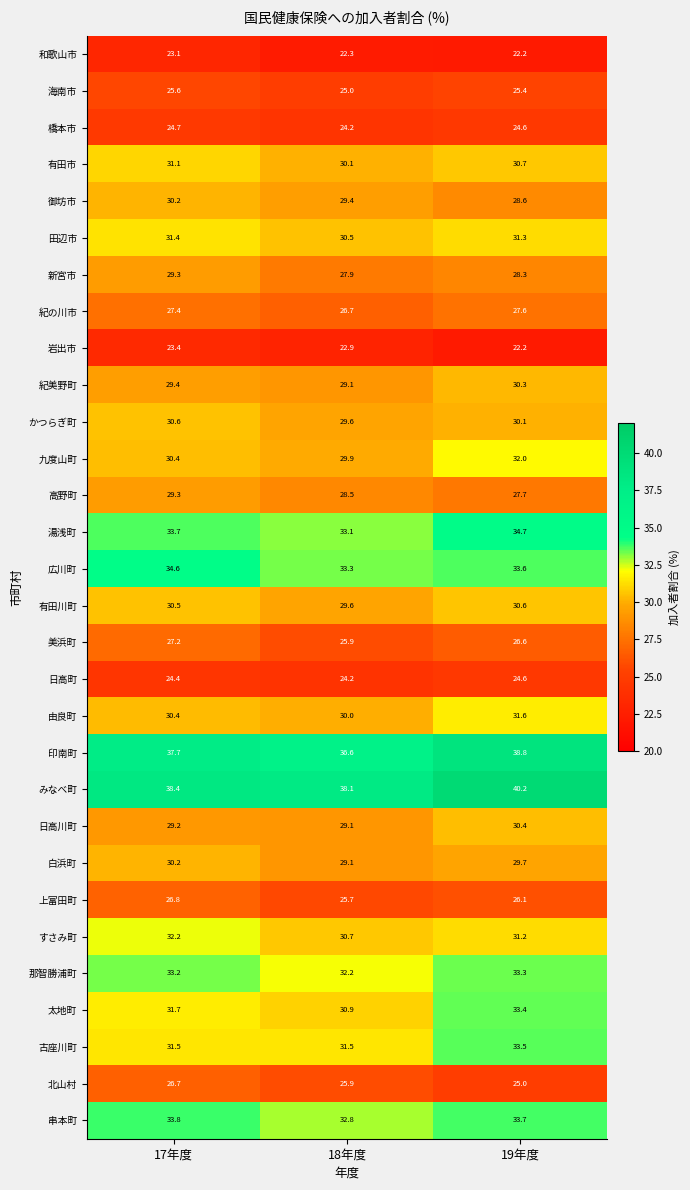

The 御坊市 series shows 40.6 at 17年度. True or false?

False